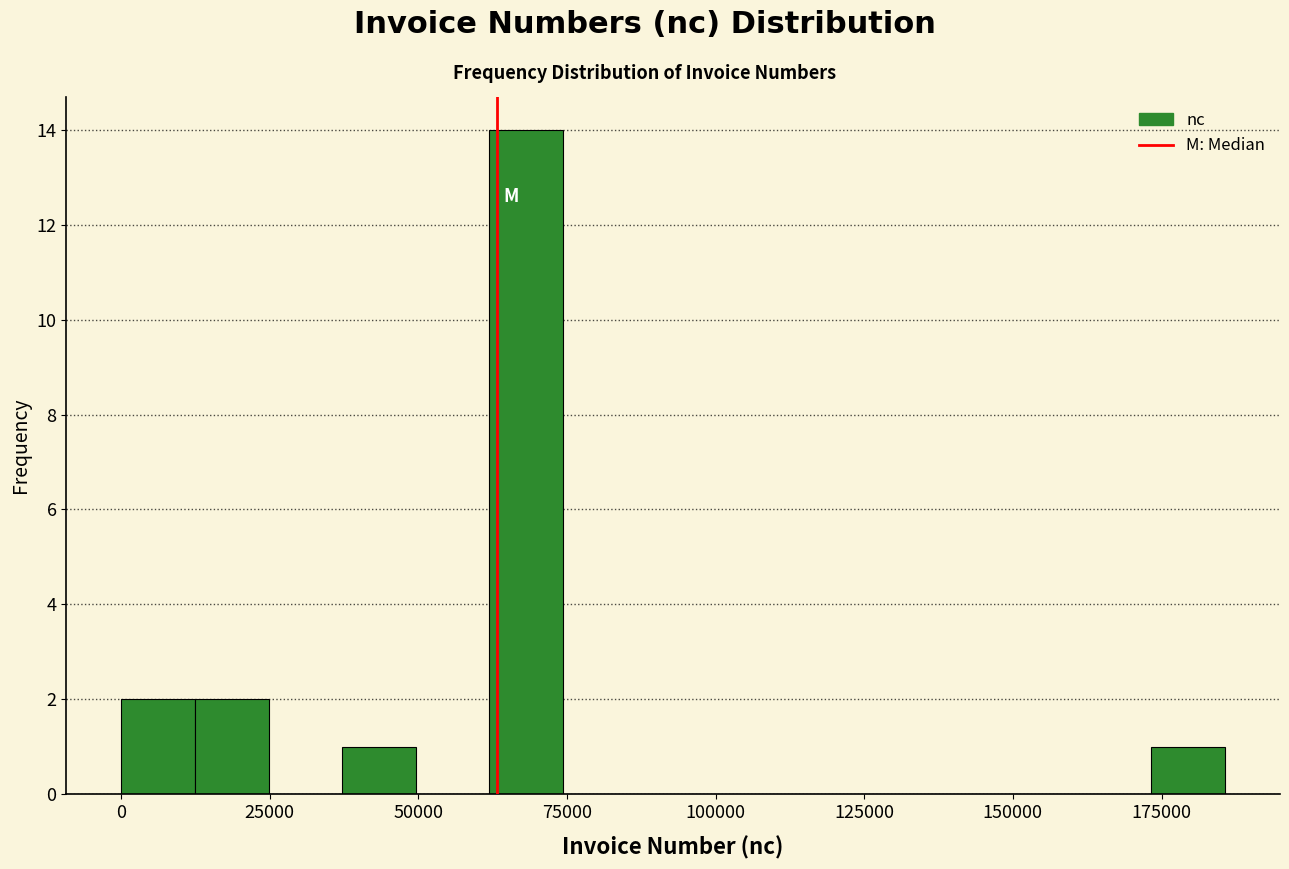

Read against the x-axis, roughly where is the centre of the tallest bar?

70000